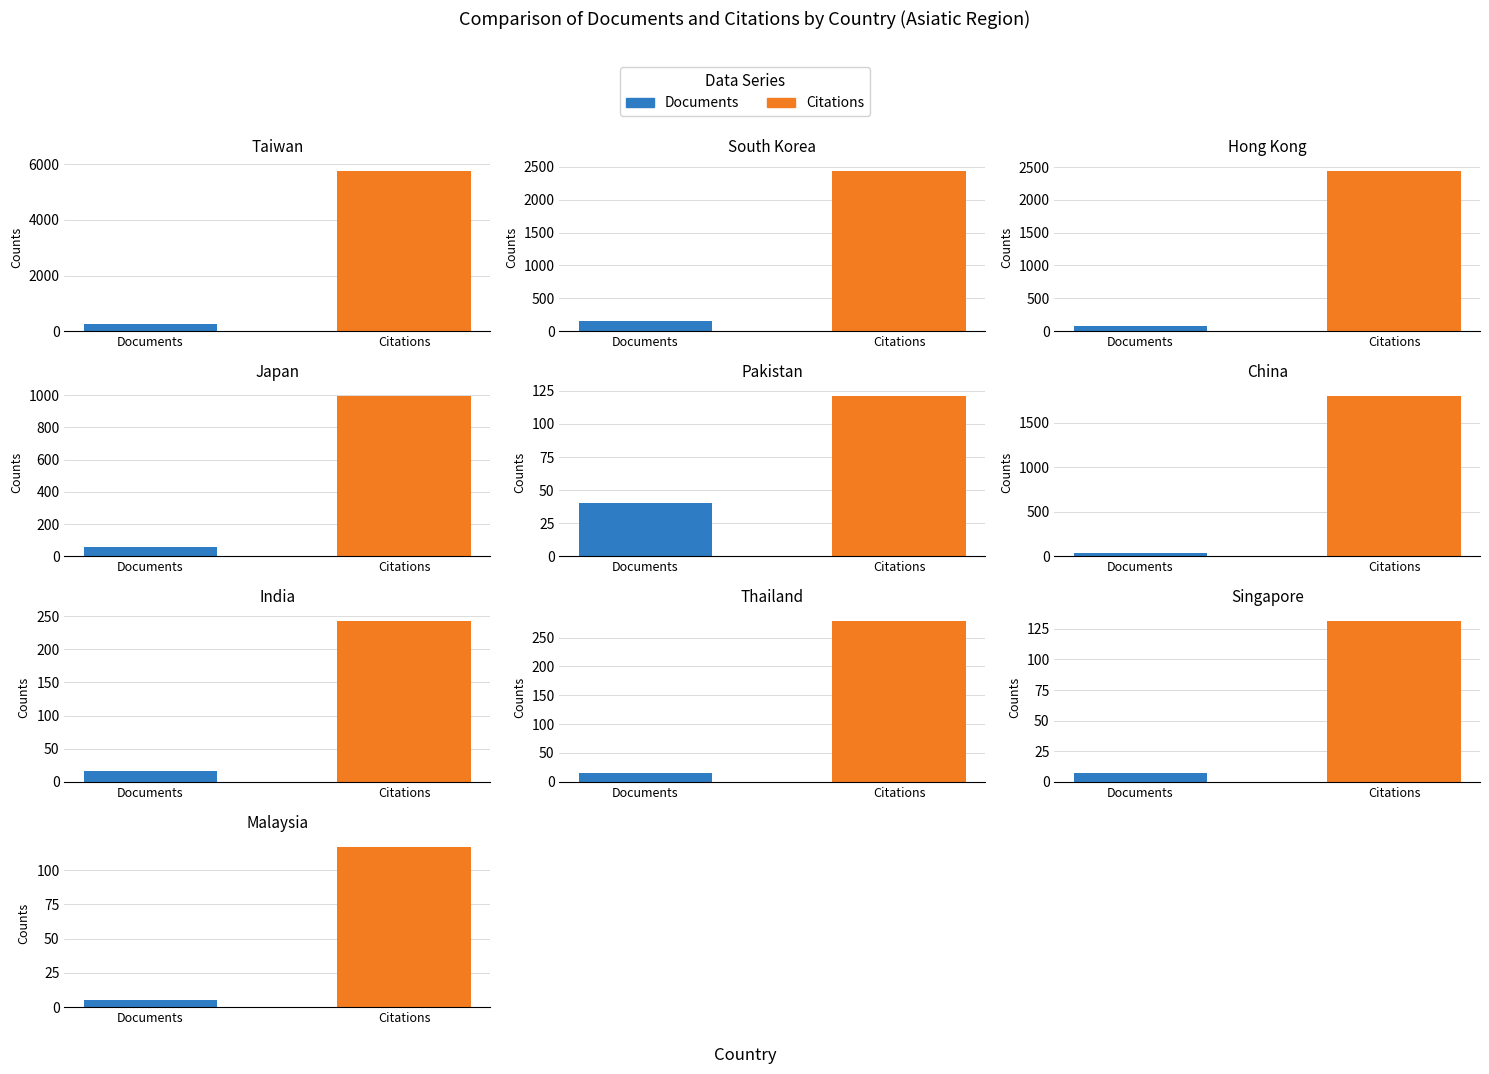

What is the difference between the second highest and second lowest values in the Documents series?

144